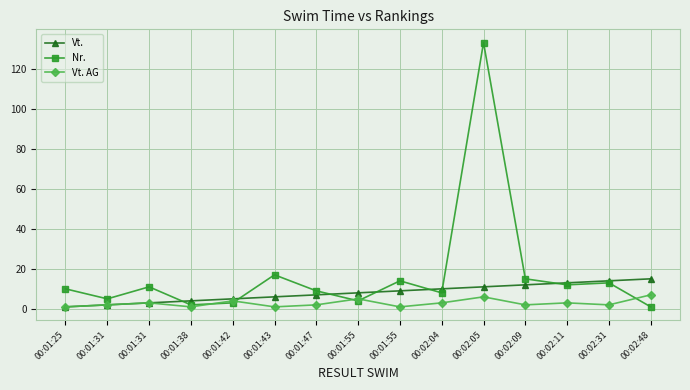

What is the maximum value shown in the chart?

133